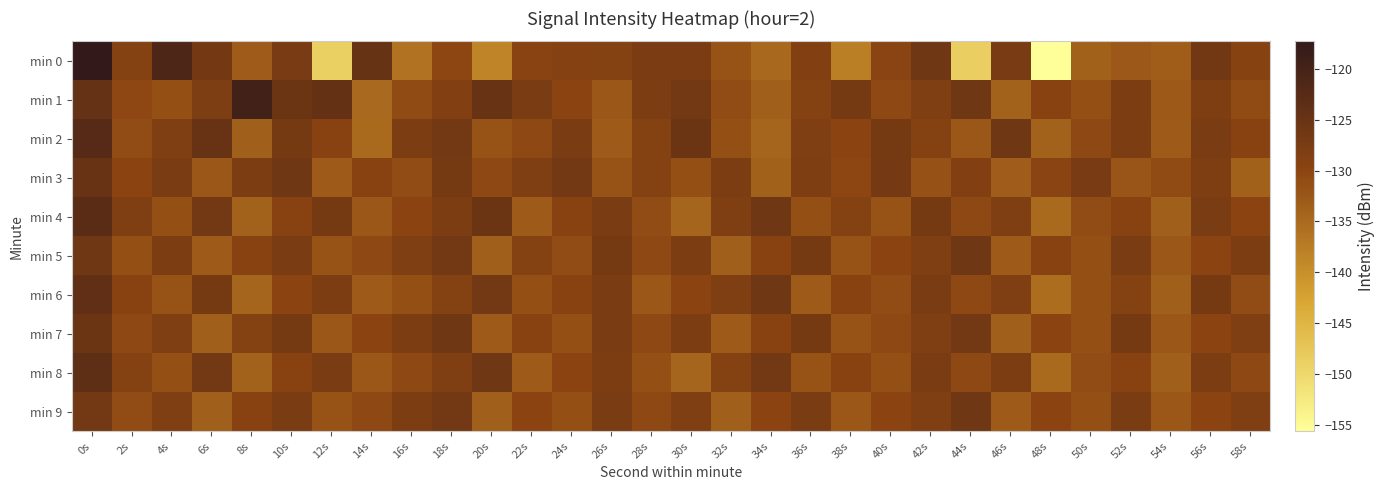

Which series has the largest range (max minus min)?

min 0